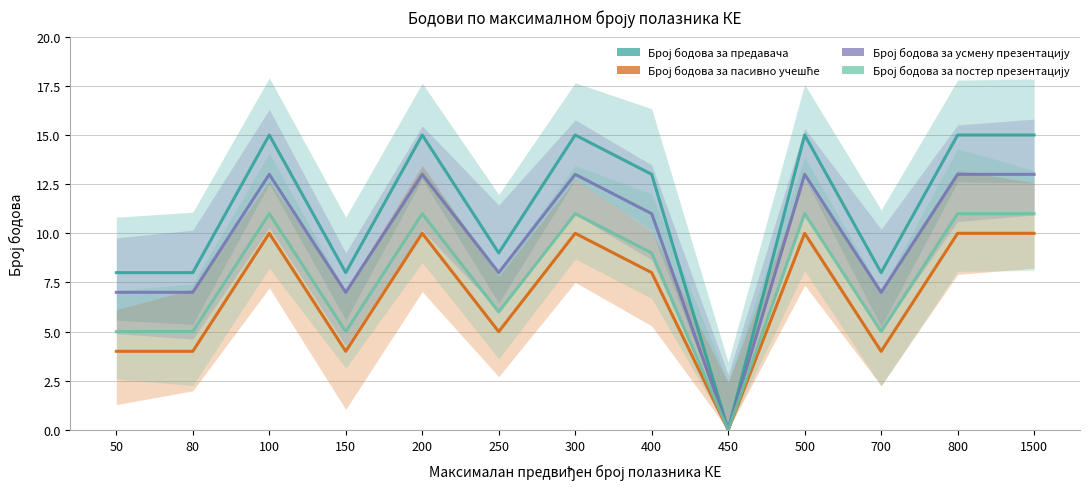

What is the difference between the highest and lowest values at 700?

4